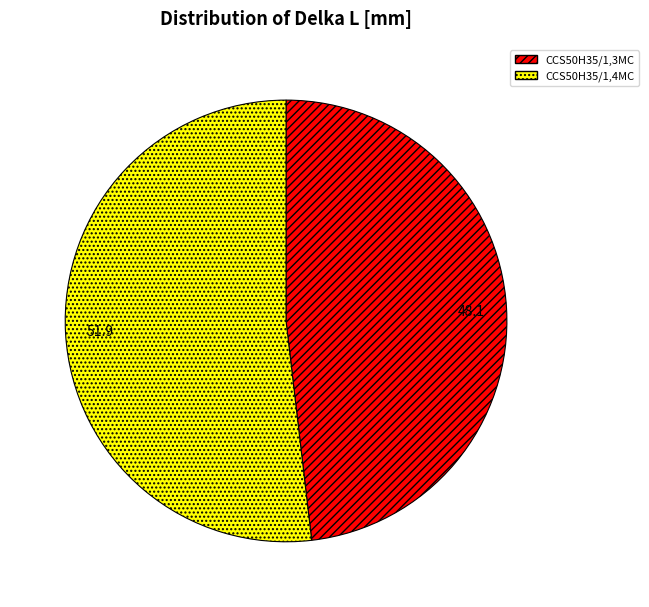

What is the ratio of the value at CCS50H35/1,3MC to the value at CCS50H35/1,4MC?

0.9